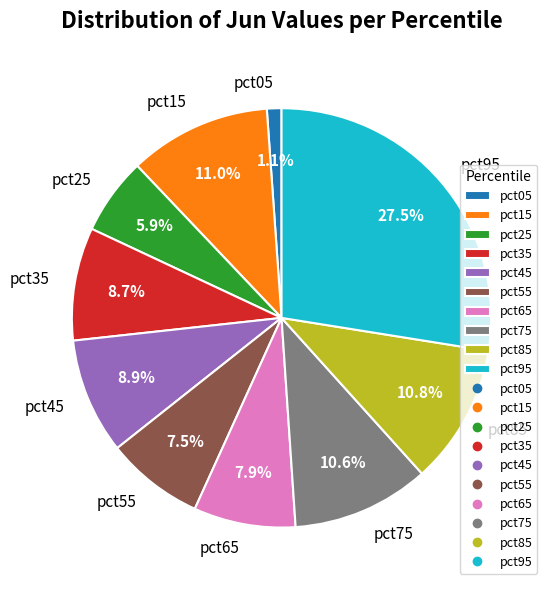

Does pct55 represent more than half of the total?

No